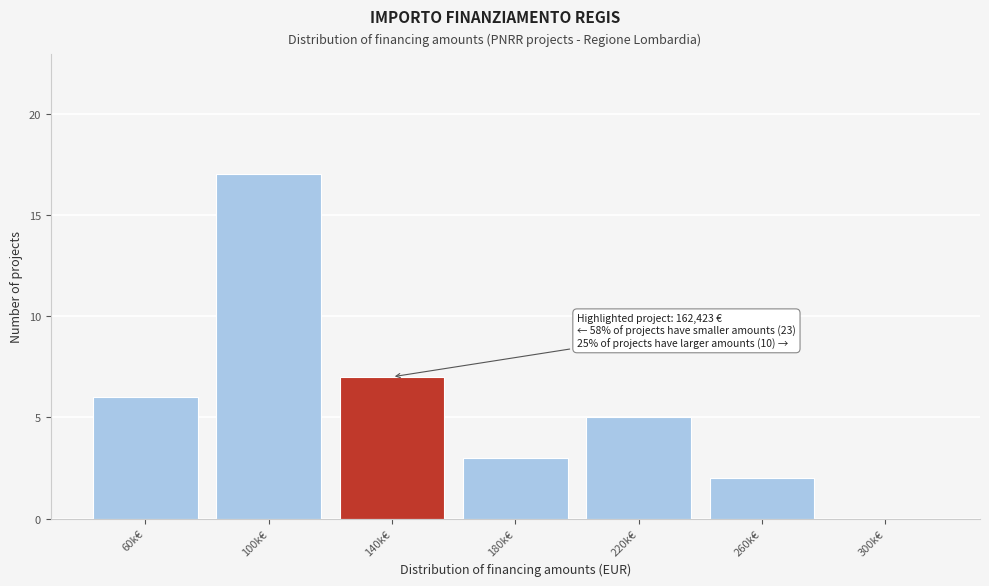

Reading right to left, what are all the values shown in this chart?

300k€=0	260k€=2	220k€=5	180k€=3	140k€=7	100k€=17	60k€=6